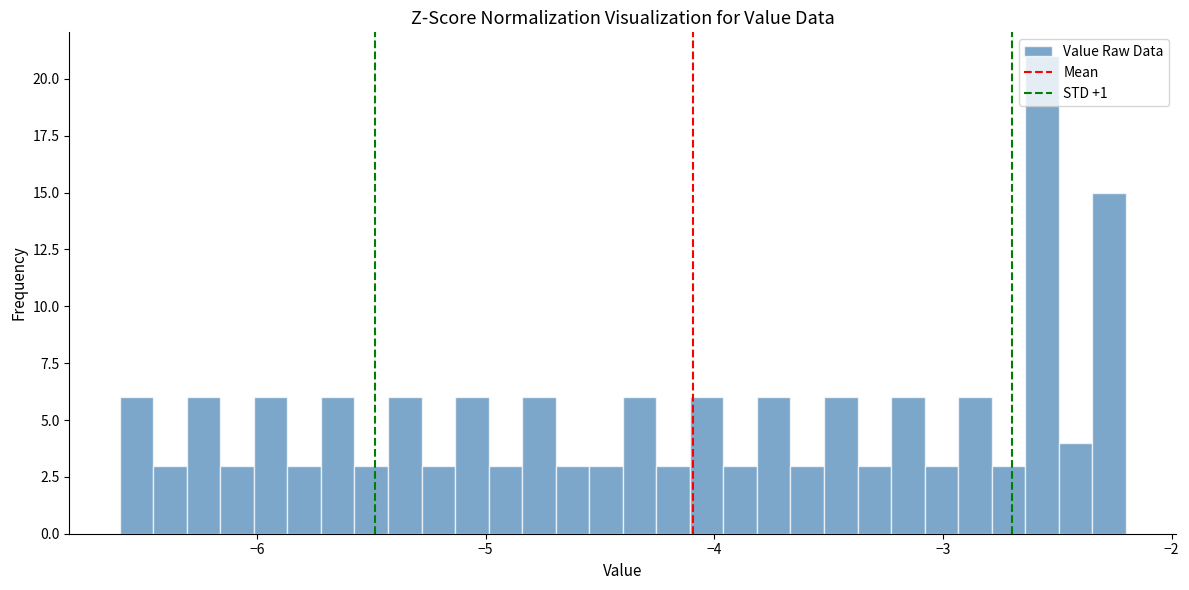

Around what value on the x-axis is the tallest bar? Give the approximate position of its centre, as read against the axis.

-2.6